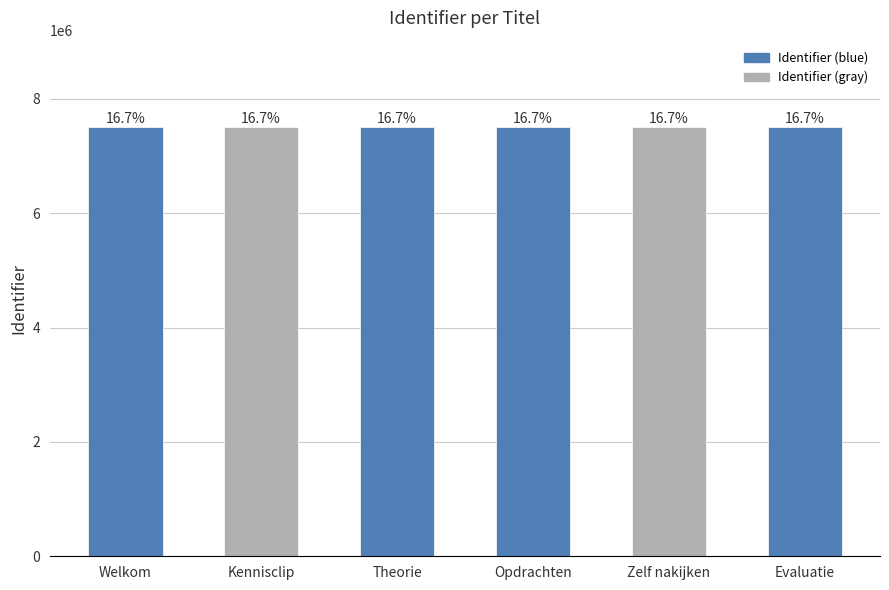

Which category has the highest value across all series?

Evaluatie